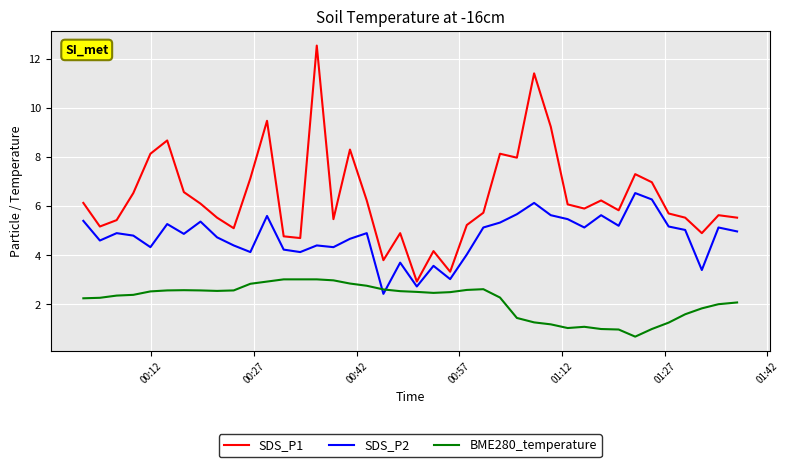

What is the difference between the maximum and minimum values in the SDS_P2 series?

4.1